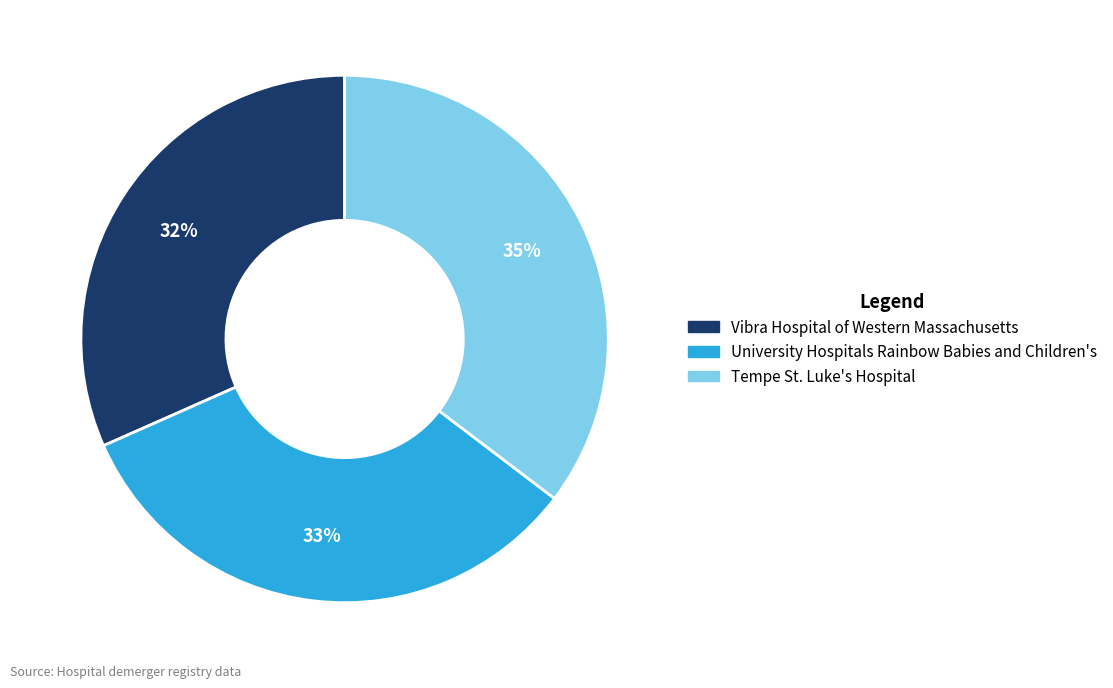

Do Tempe St. Luke's Hospital and Vibra Hospital of Western Massachusetts together represent more than half of the pie?

Yes